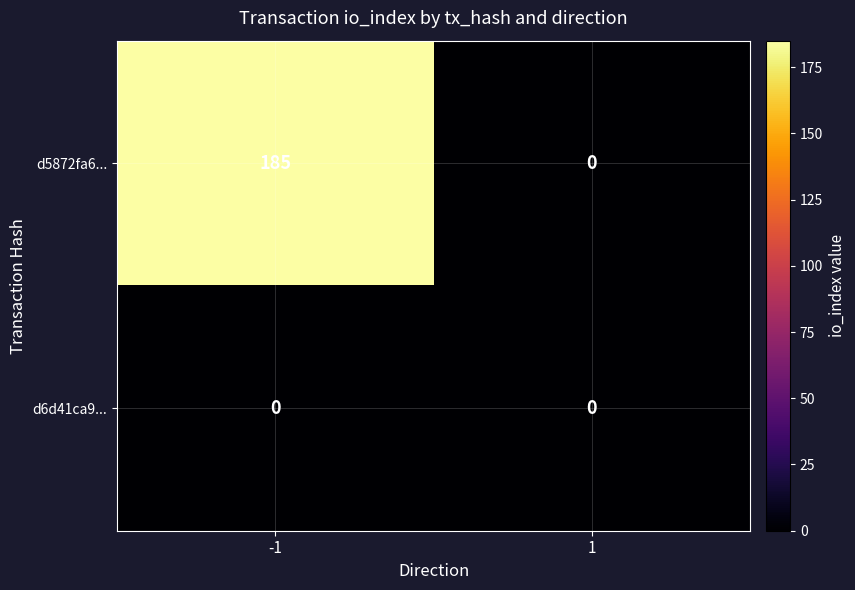

The value of d5872fa6... at -1 is 185. True or false?

True